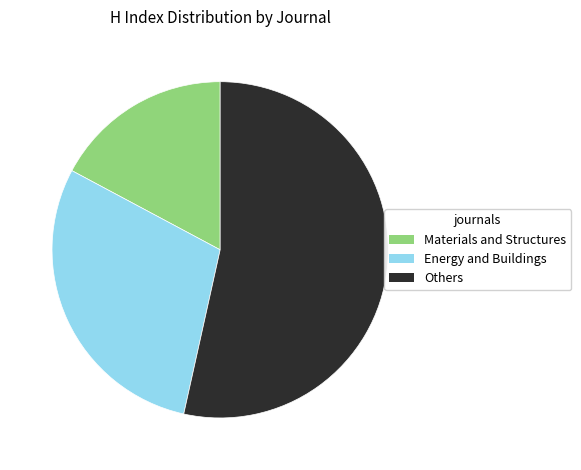

Combined, do Others and Materials and Structures account for over 50%?

Yes